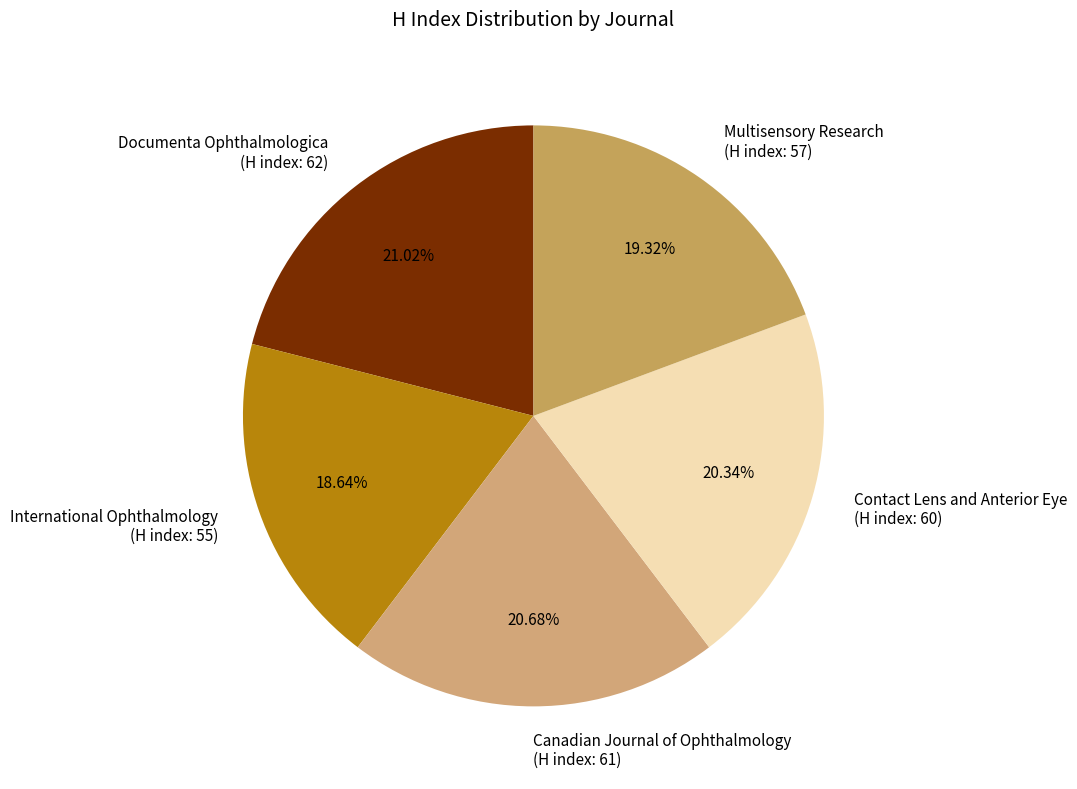

Is there any slice that represents more than half of the pie?

No